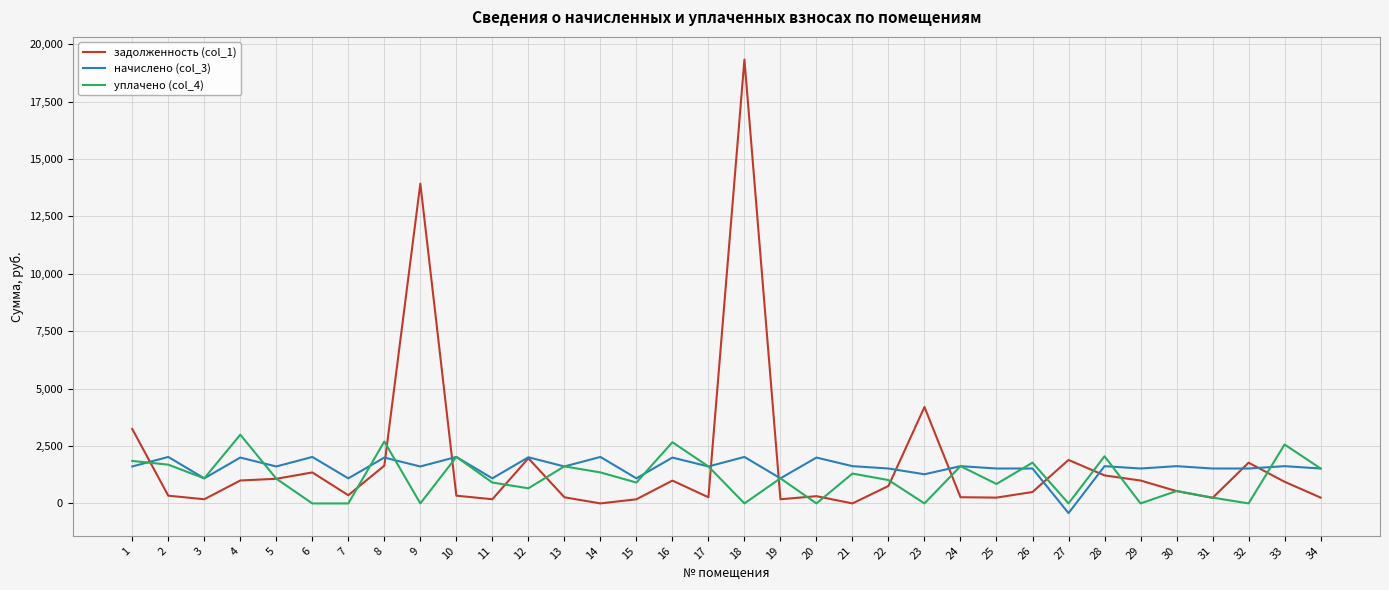

At which category is the sum across all series the highest?

18